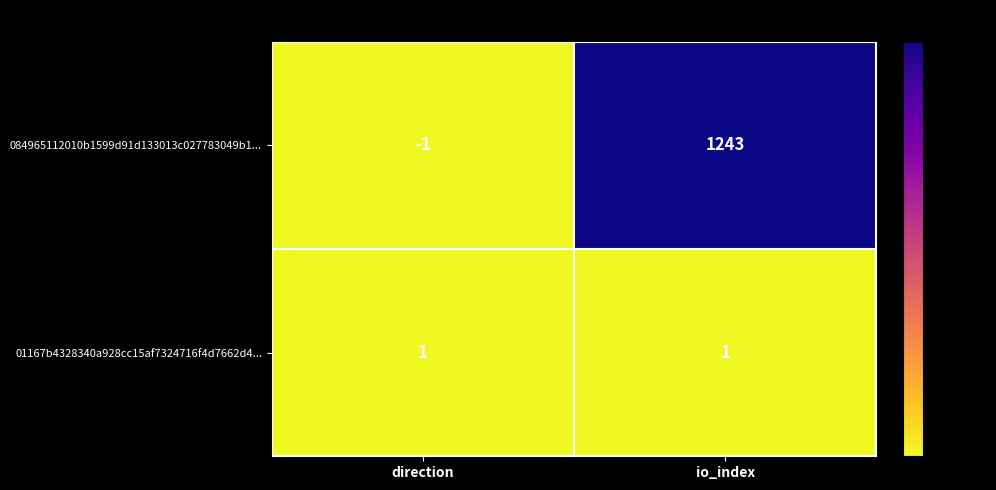

What is the sum of the 084965112010b1599d91d133013c027783049b1... values at io_index and direction?

1242